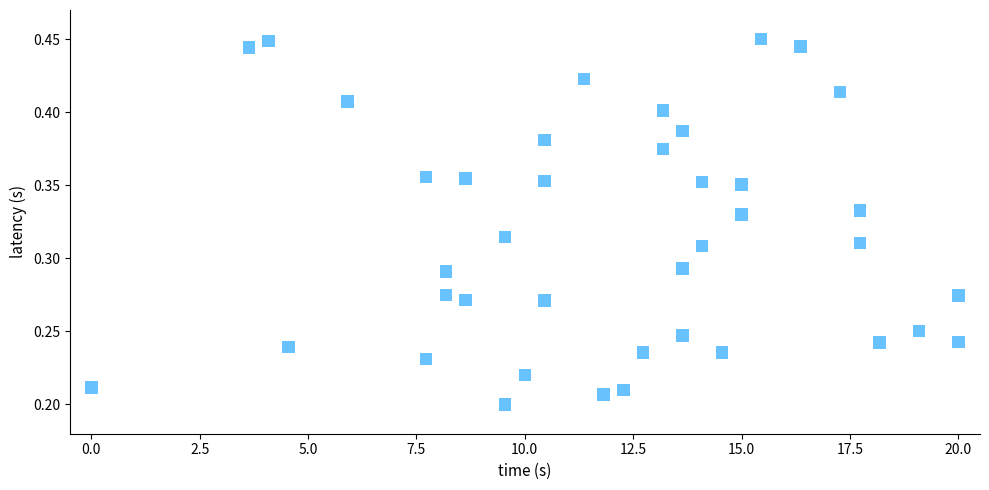

What is the range of X values (max minus min)?

20.0